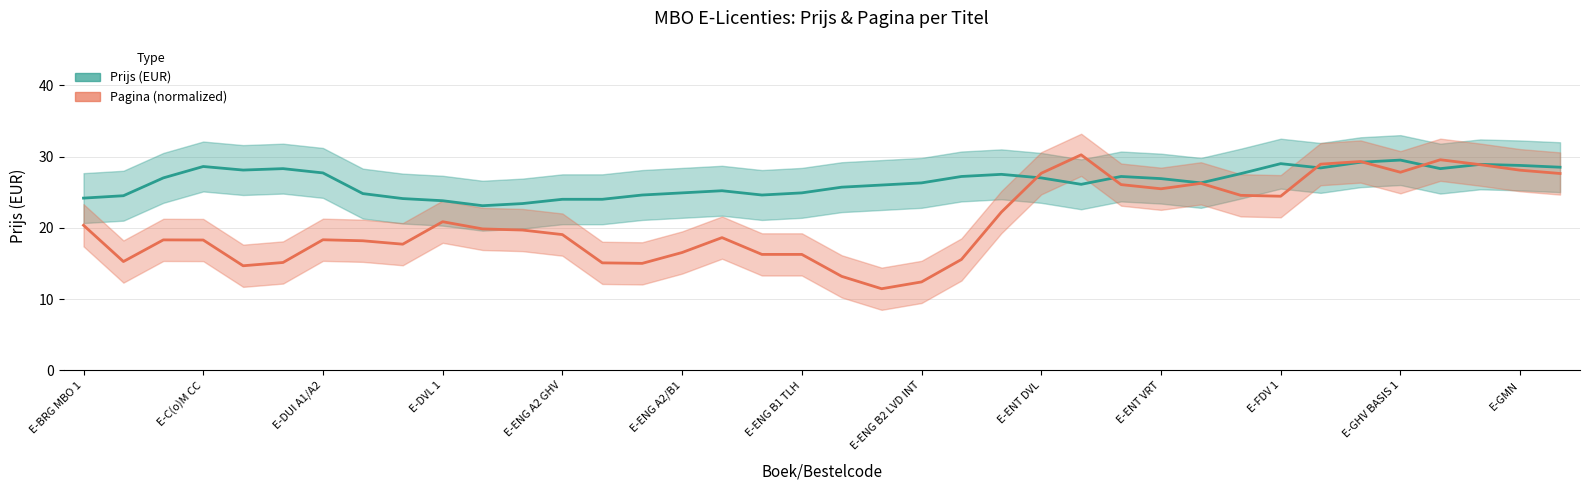

Is this an area chart (filled region under the line)?

No